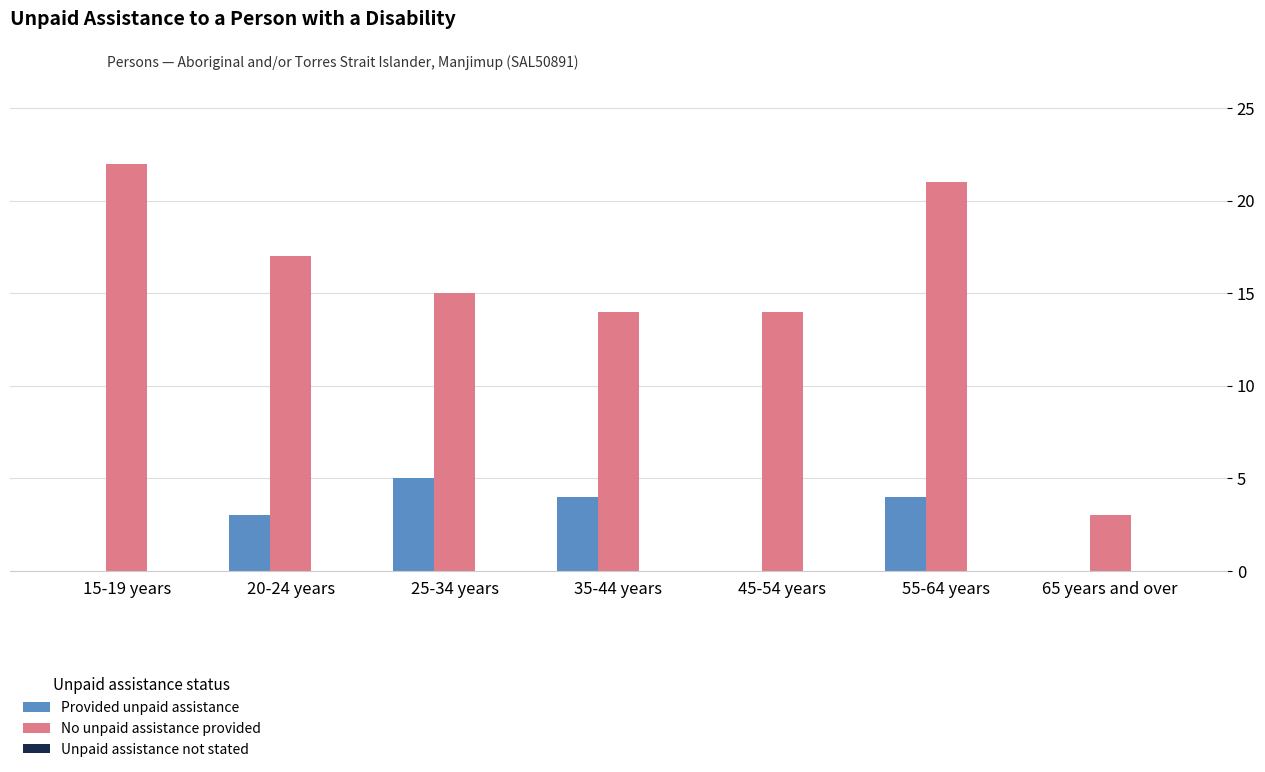

What is the total value across all series at 45-54 years?

14